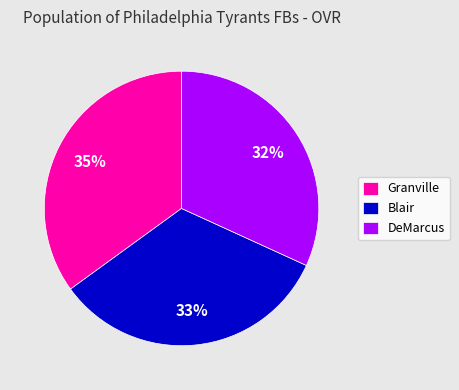

What percentage is the Blair slice, to the nearest percent?

33%